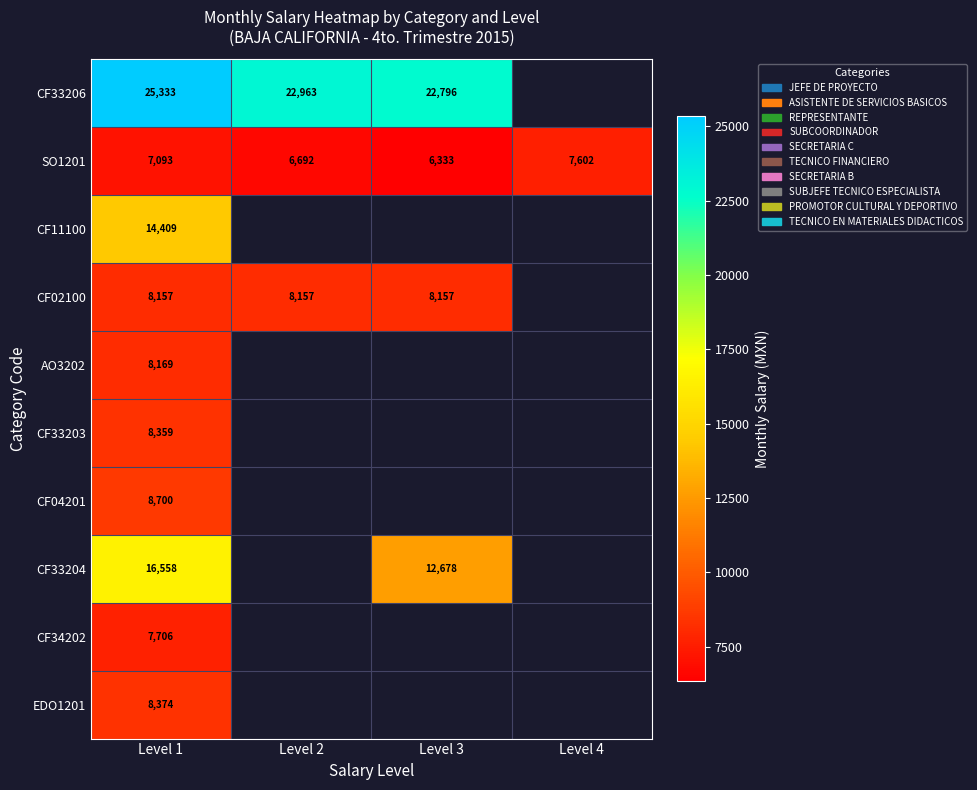

What is the difference between the highest and lowest values at Level 1?

18240.0